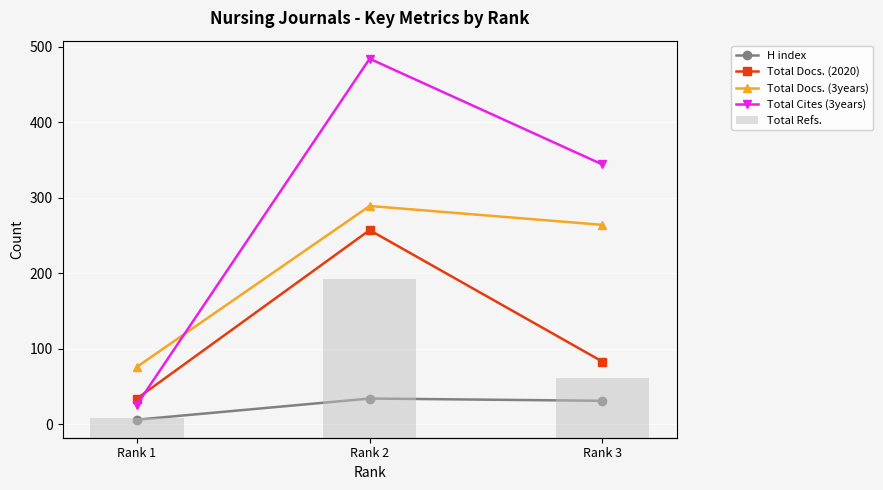

Which series has the largest range (max minus min)?

Total Refs.